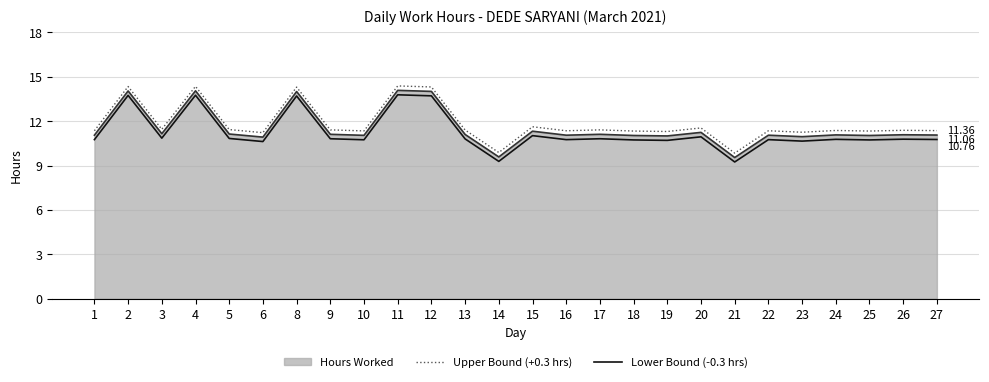

Which series has the largest total across all categories?

Upper Bound (+0.3 hrs)